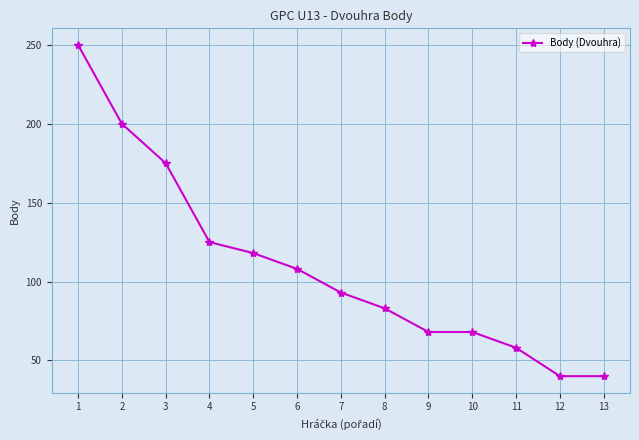

The chart shows a value of 175 at 3. True or false?

True